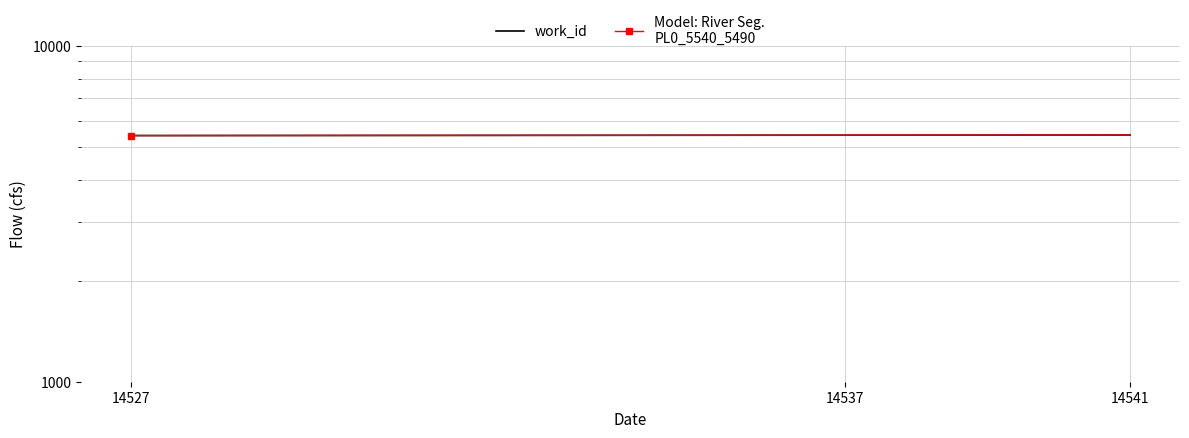

Which series has the largest total across all categories?

work_id